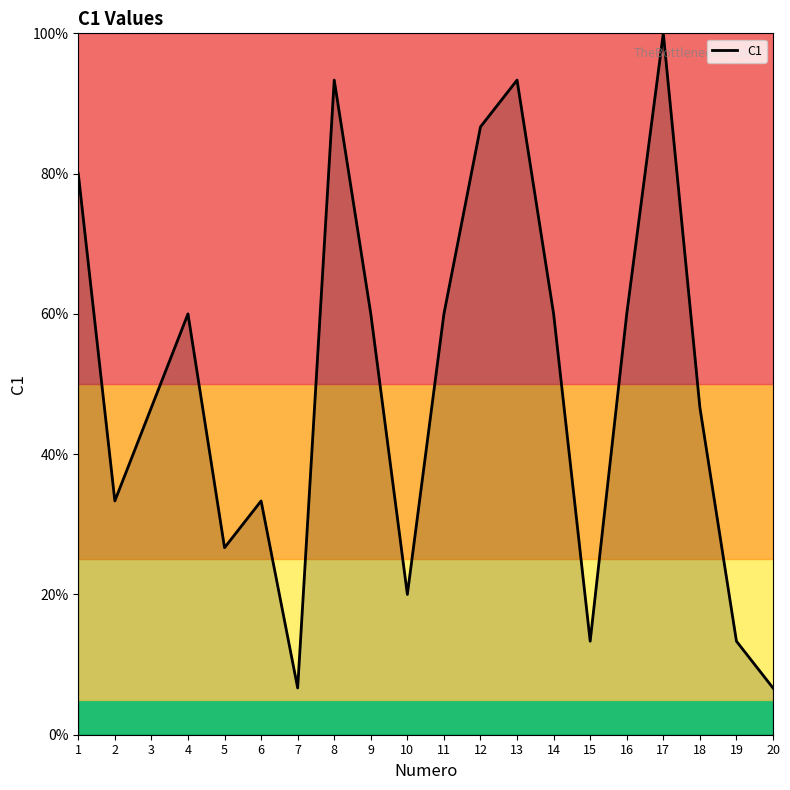

What is the average value?

50.0